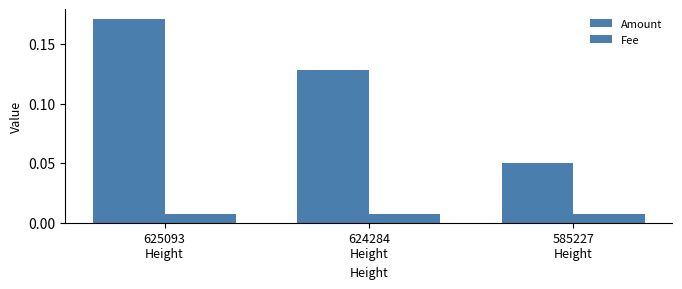

Reading right to left, what are all the values shown in this chart?

Amount: 0.1	0.1	0.2
Fee: 0.0	0.0	0.0